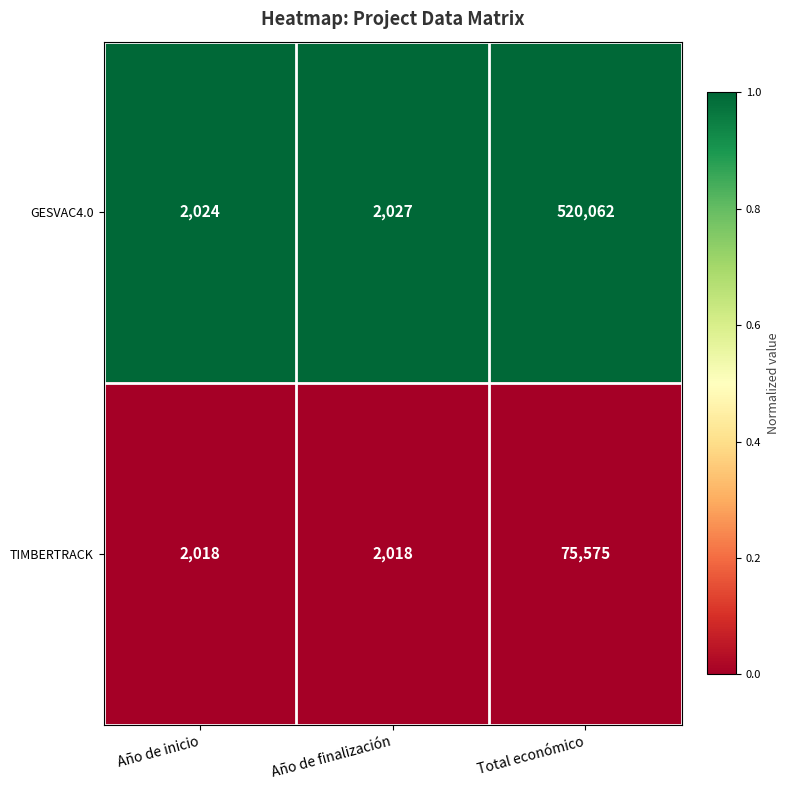

Is it true that TIMBERTRACK equals 624 at Año de finalización?

False